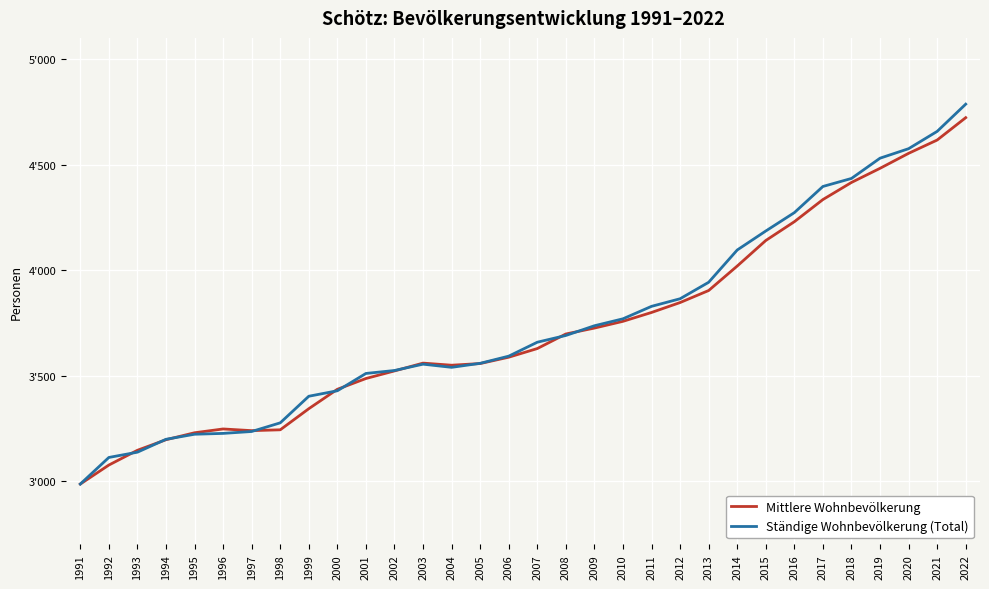

At which label does Ständige Wohnbevölkerung (Total) reach its minimum?

1991